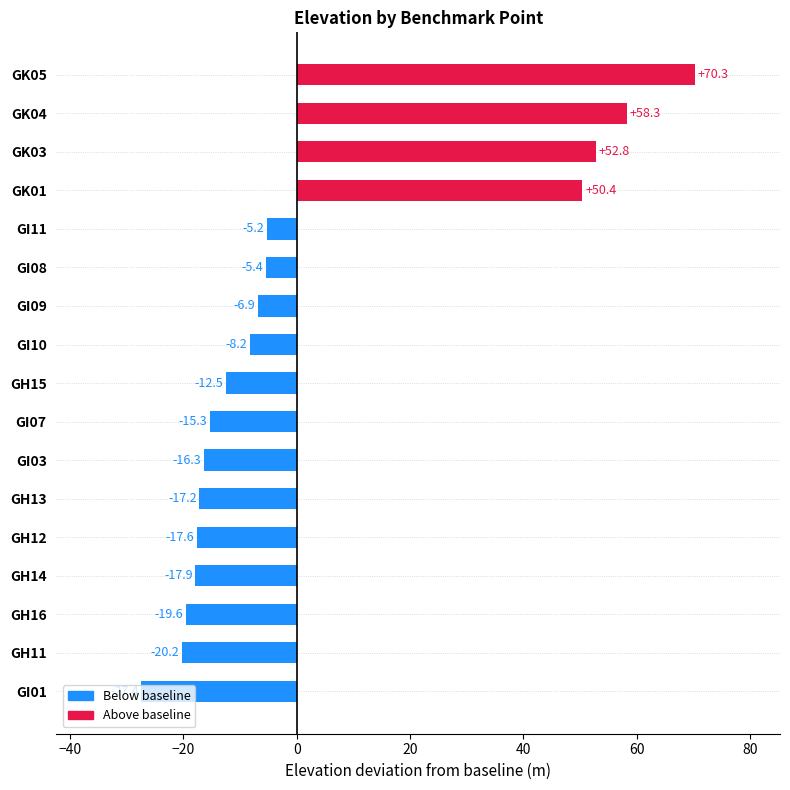

What is the value of the 2nd bar from the top?

58.3